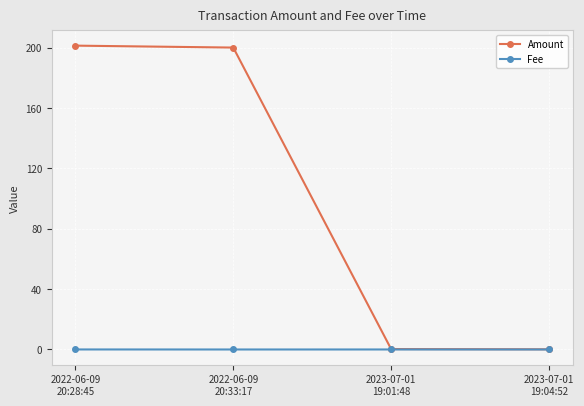

At how many categories does at least one series exceed 197?

2